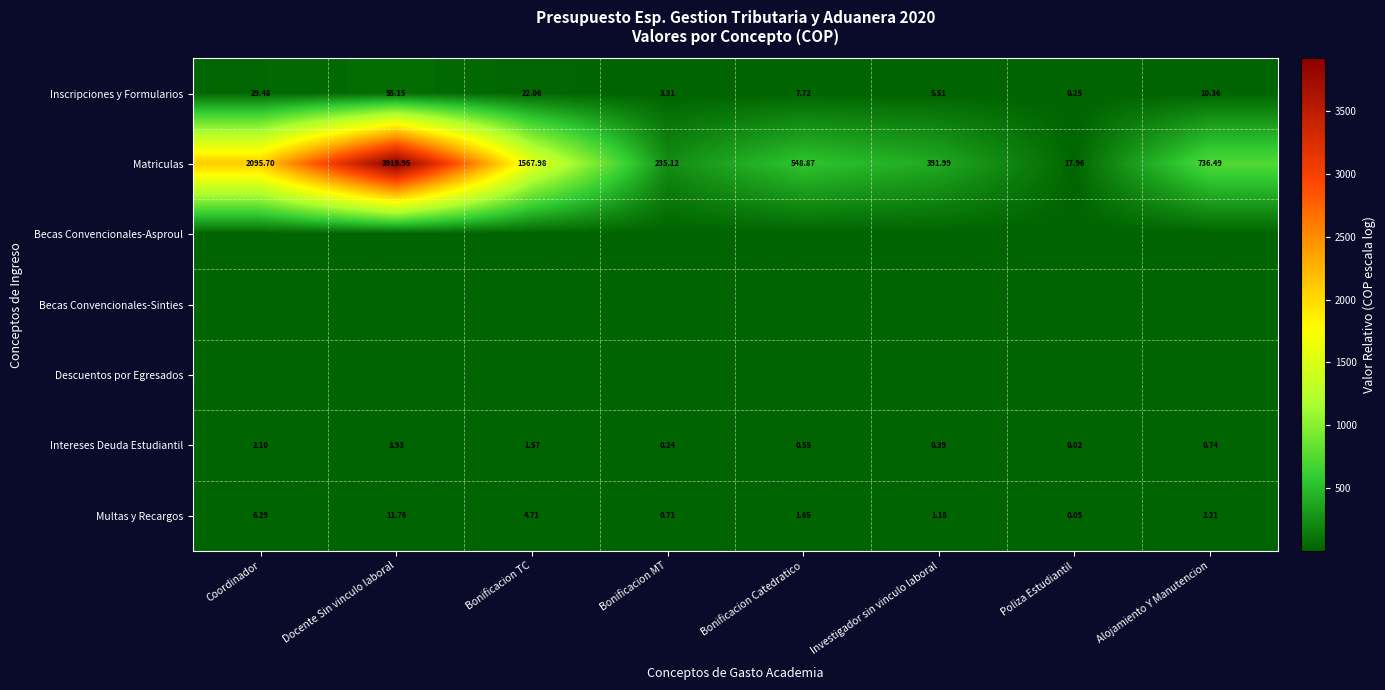

Where is Matriculas nearest to the value 1968?

Coordinador